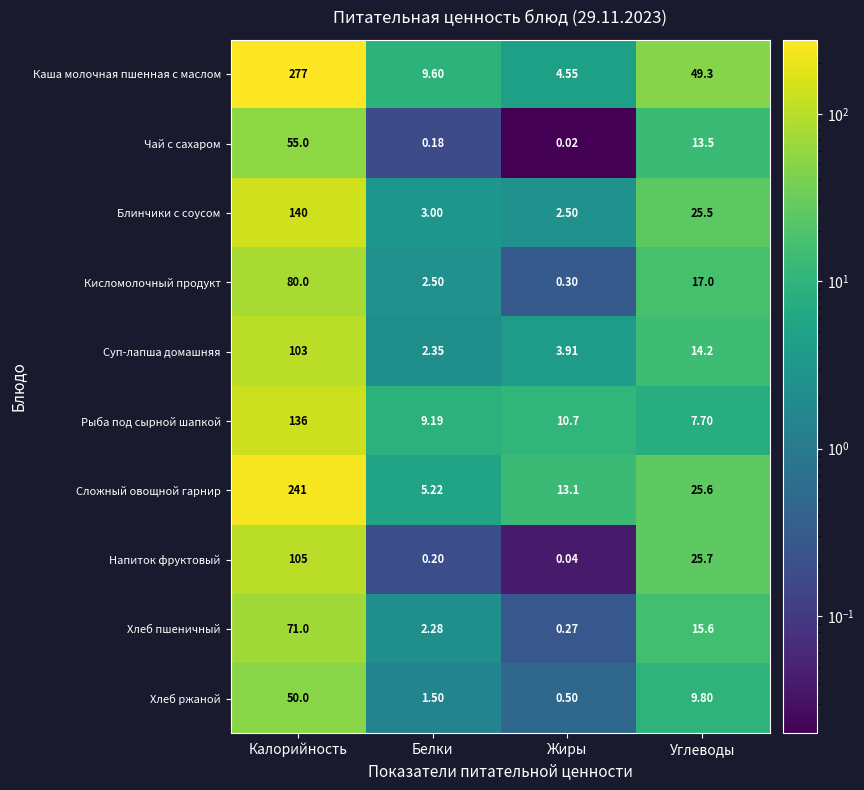

Which series has the largest range (max minus min)?

Каша молочная пшенная с маслом